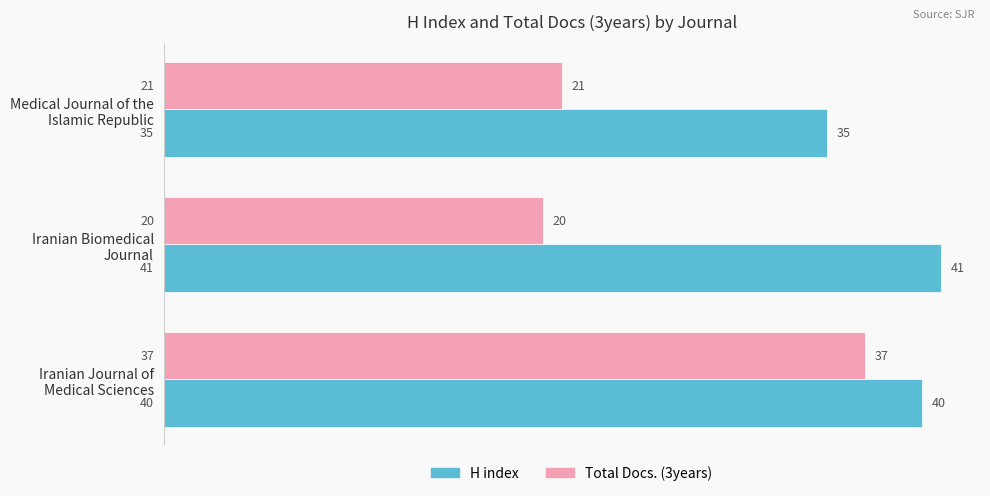

Count the number of categories in the chart.

3